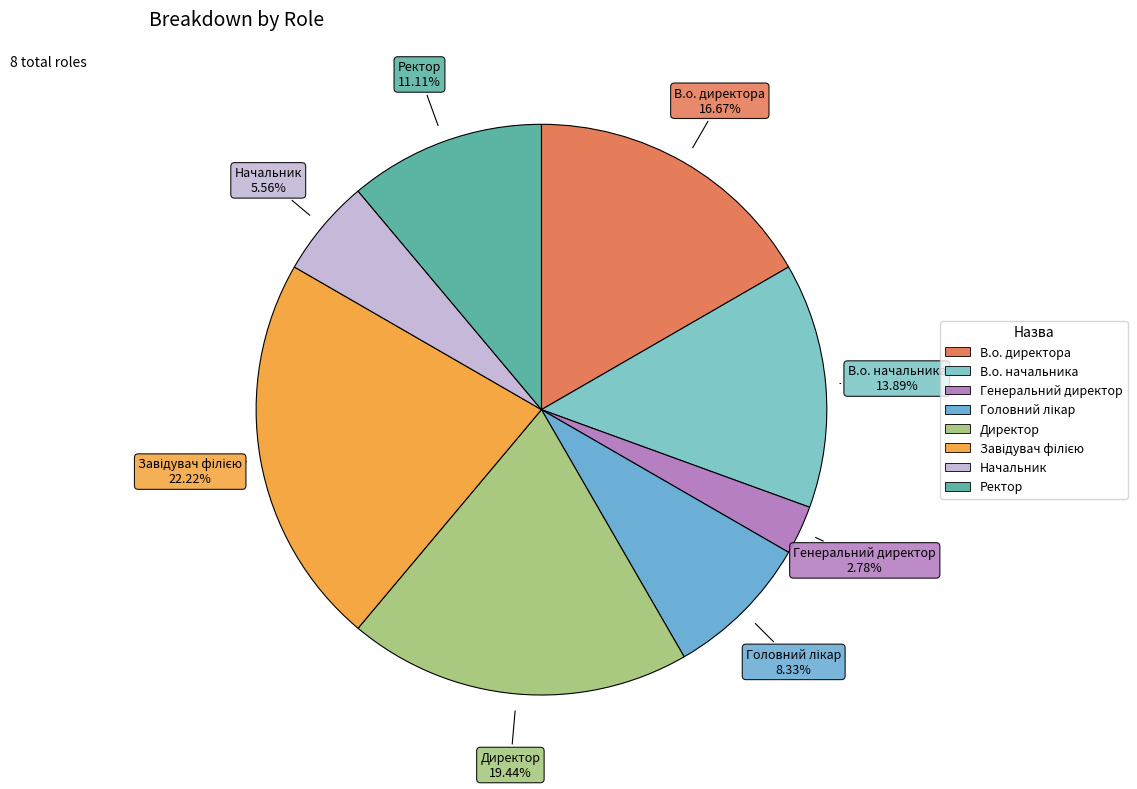

Count the number of slices in the pie.

8